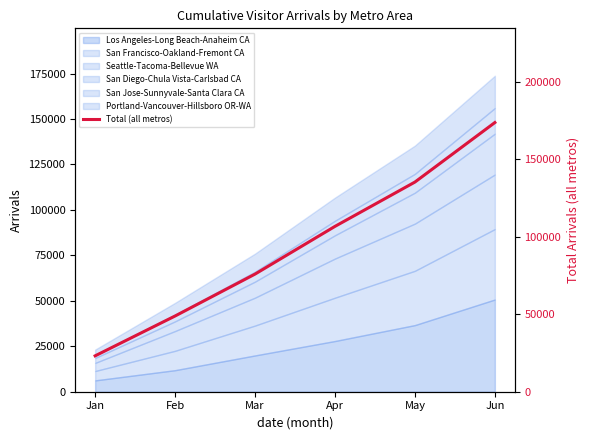

List the labels in order of value, smallest first.

Jan, Feb, Mar, Apr, May, Jun